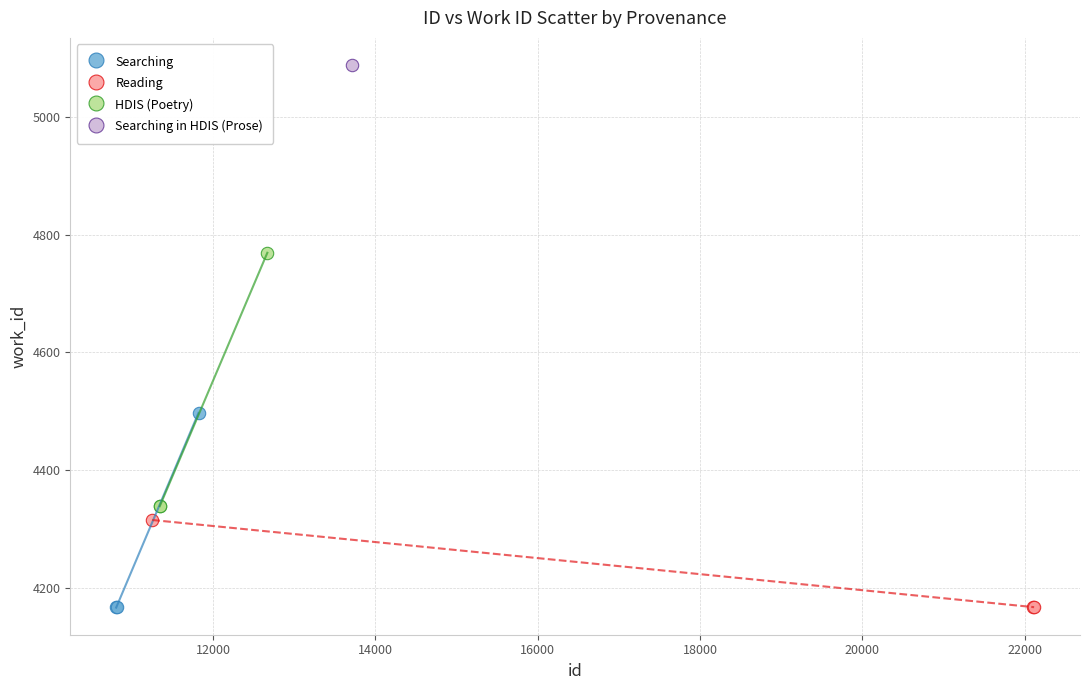

What are all the series names shown in the legend?

Searching, Reading, HDIS (Poetry), Searching in HDIS (Prose)